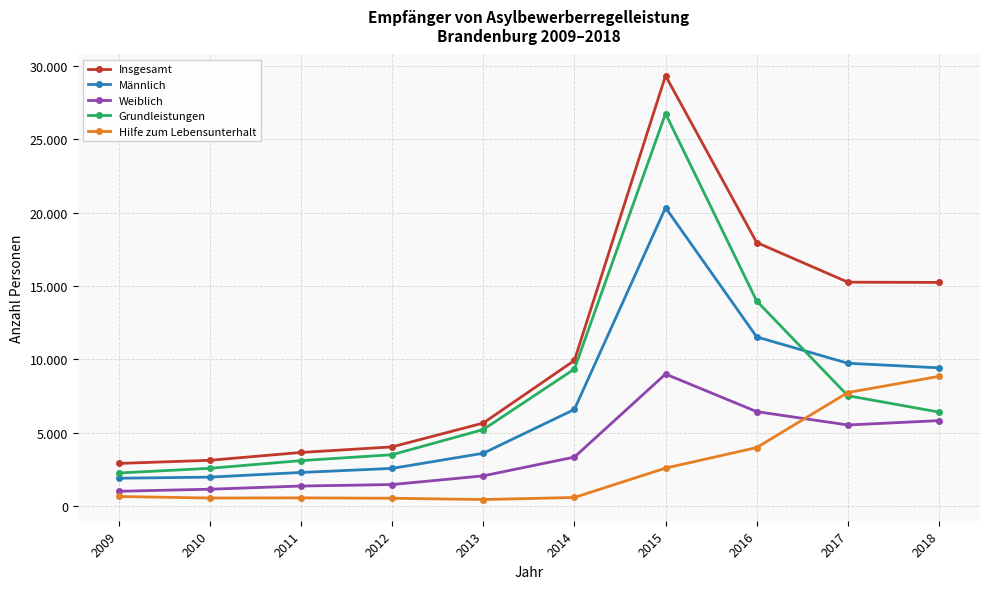

Which category has the lowest value across all series?

2013